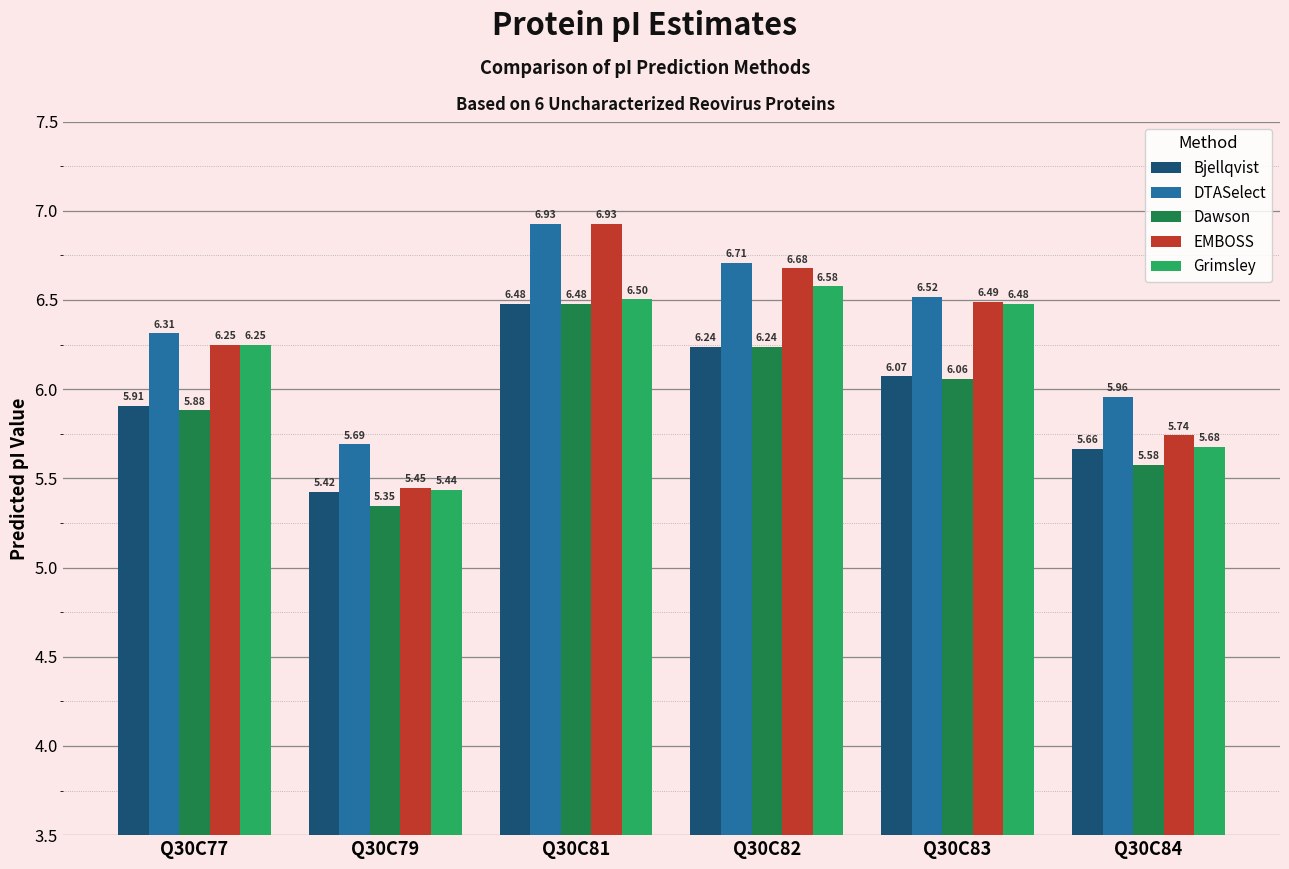

Which category has the highest value in the Dawson series?

Q30C81